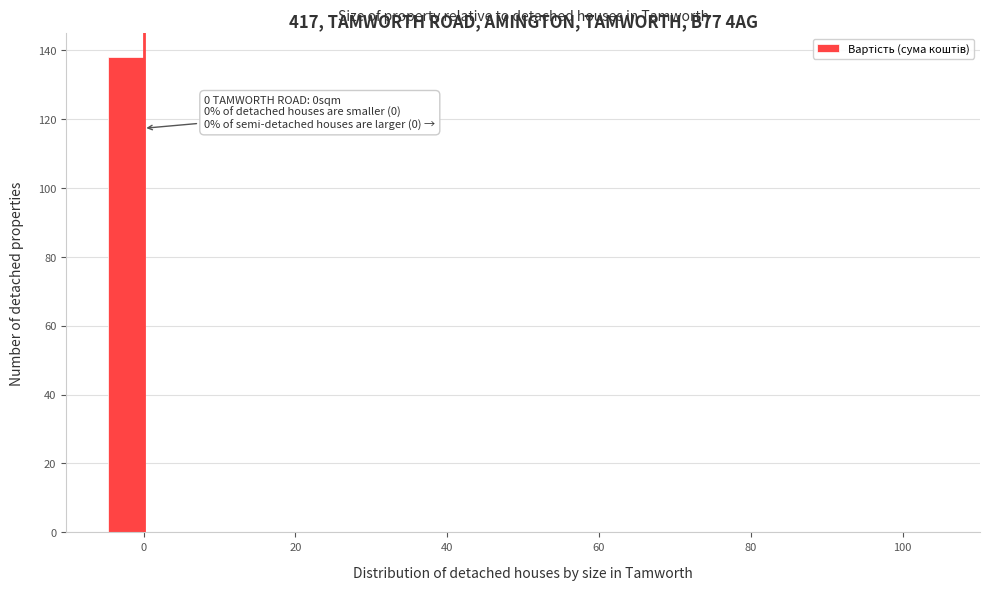

Read against the x-axis, roughly where is the centre of the tallest bar?

-2